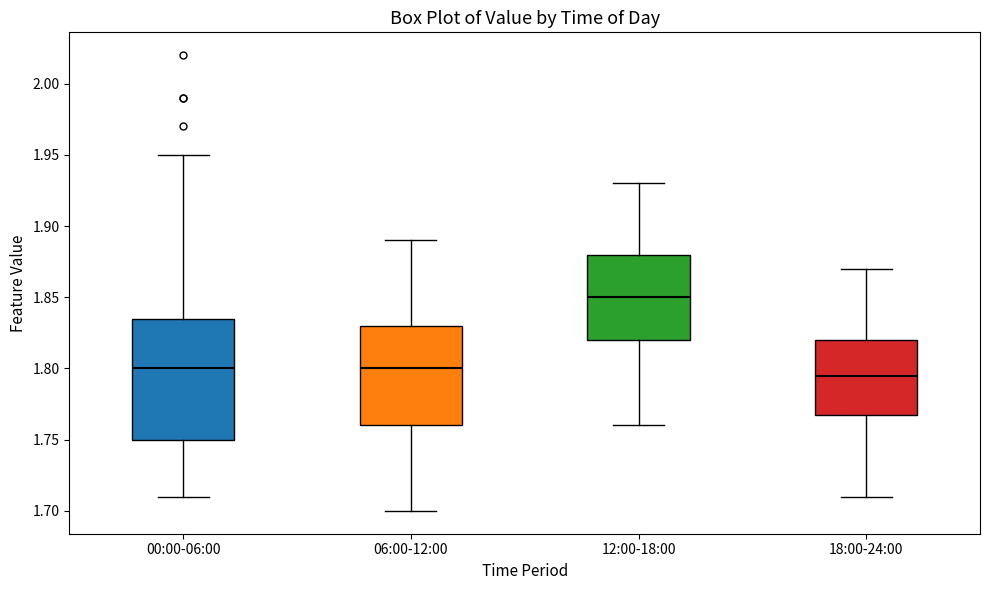

Comparing the boxes themselves (not the whiskers), which one is the tallest?

00:00-06:00